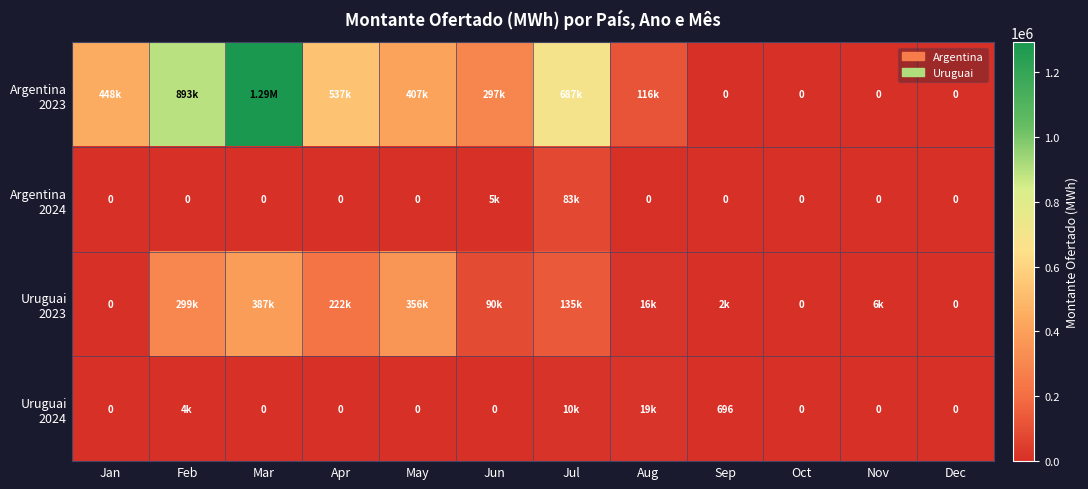

List the labels in order of Argentina 2023 value, largest first.

Mar, Feb, Jul, Apr, Jan, May, Jun, Aug, Sep, Oct, Nov, Dec